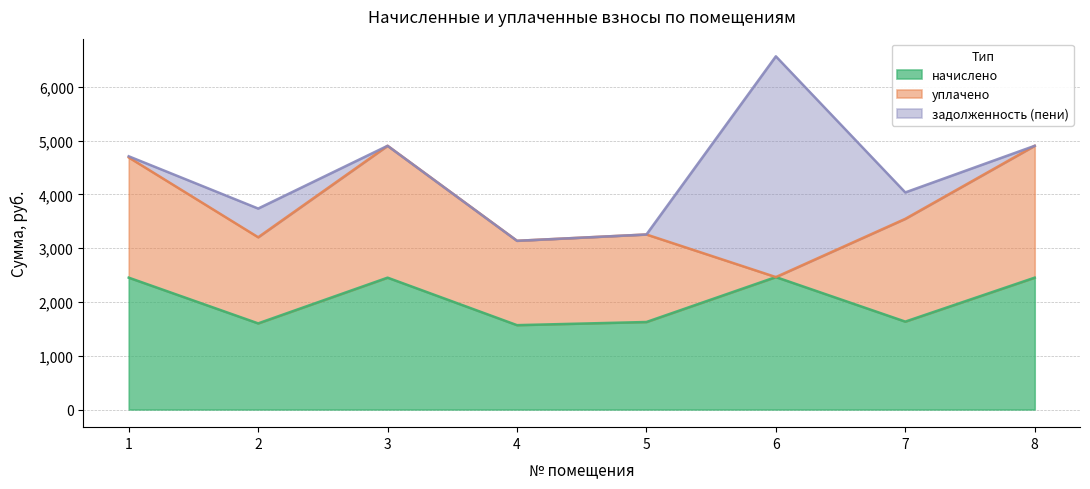

At which category is the sum across all series the highest?

6